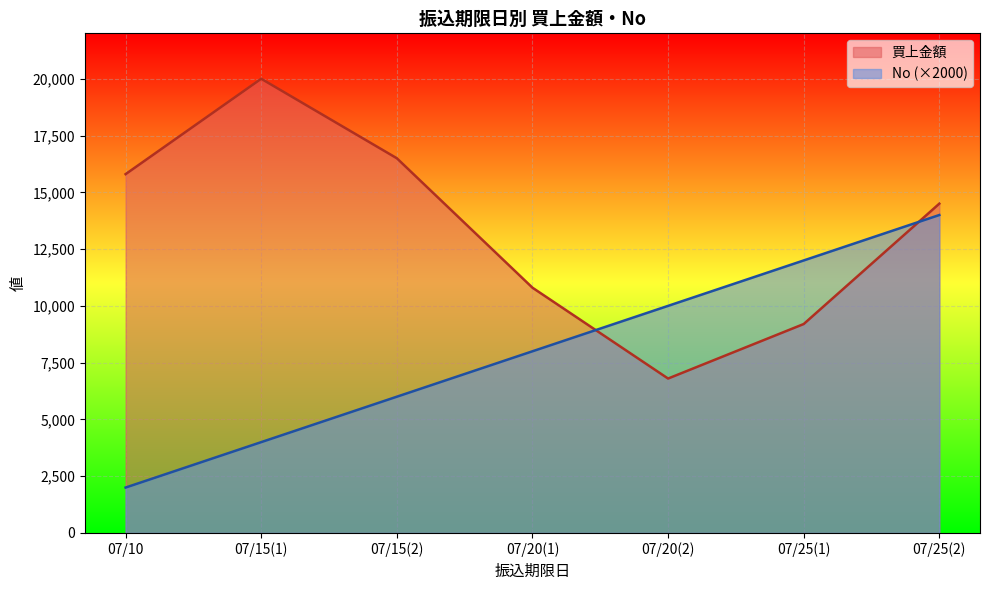

Reading left to right, list all the values displayed in this chart.

買上金額: 15800	20000	16500	10800	6800	9200	14500
No: 2000	4000	6000	8000	10000	12000	14000